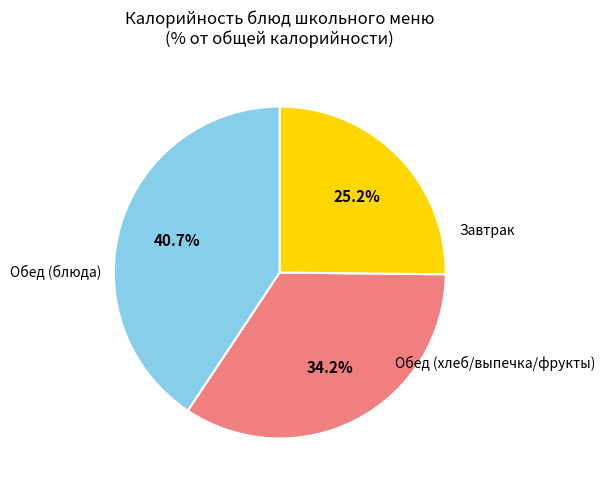

Is there any slice that represents more than half of the pie?

No